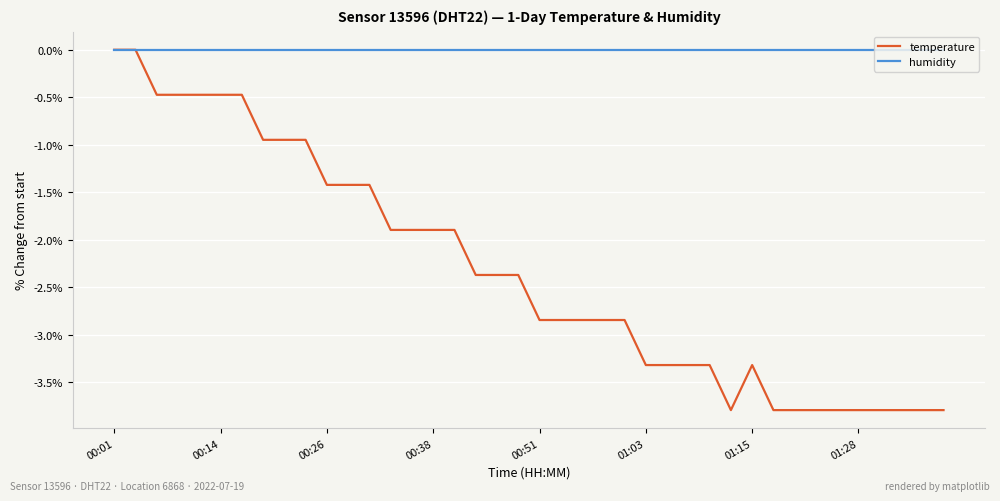

List the series in order of their overall mean, highest first.

humidity, temperature